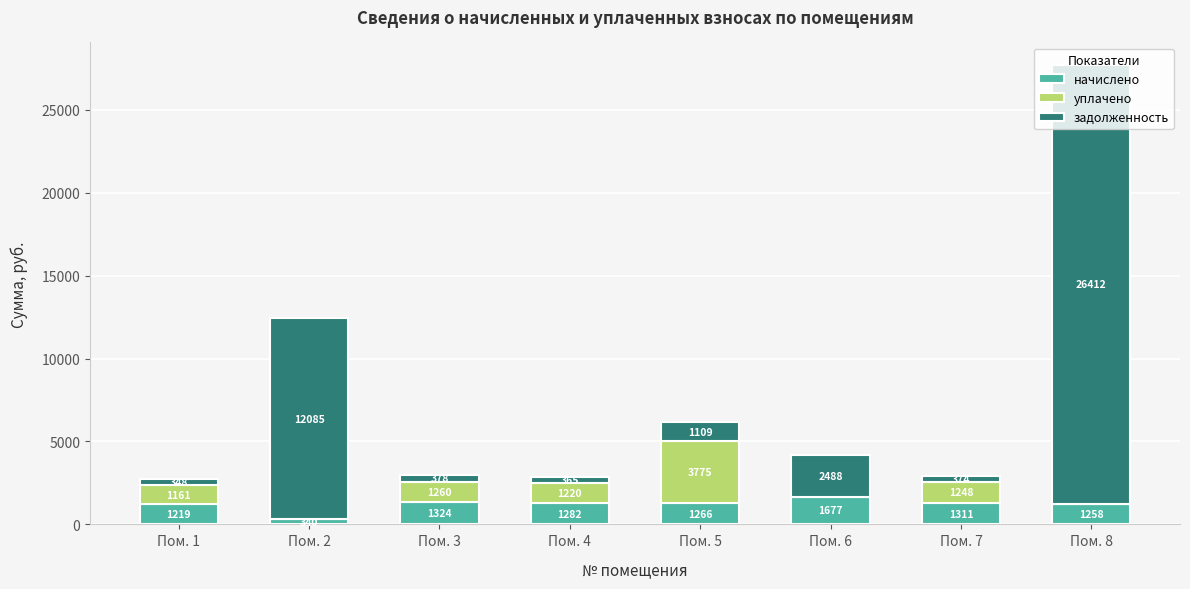

Is it true that начислено equals 1219.0 at Пом. 1?

True